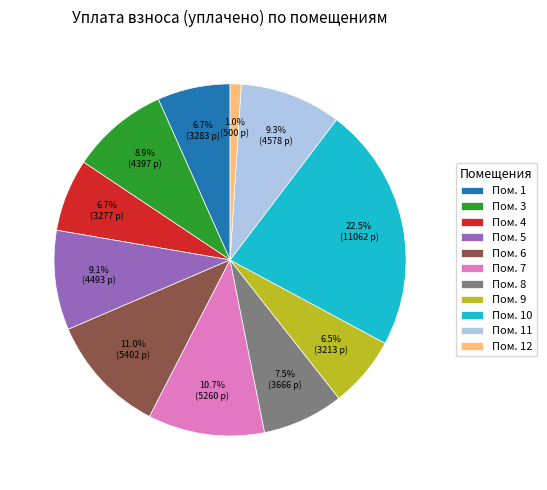

How much of the chart is everything except Пом. 8?

92.5%